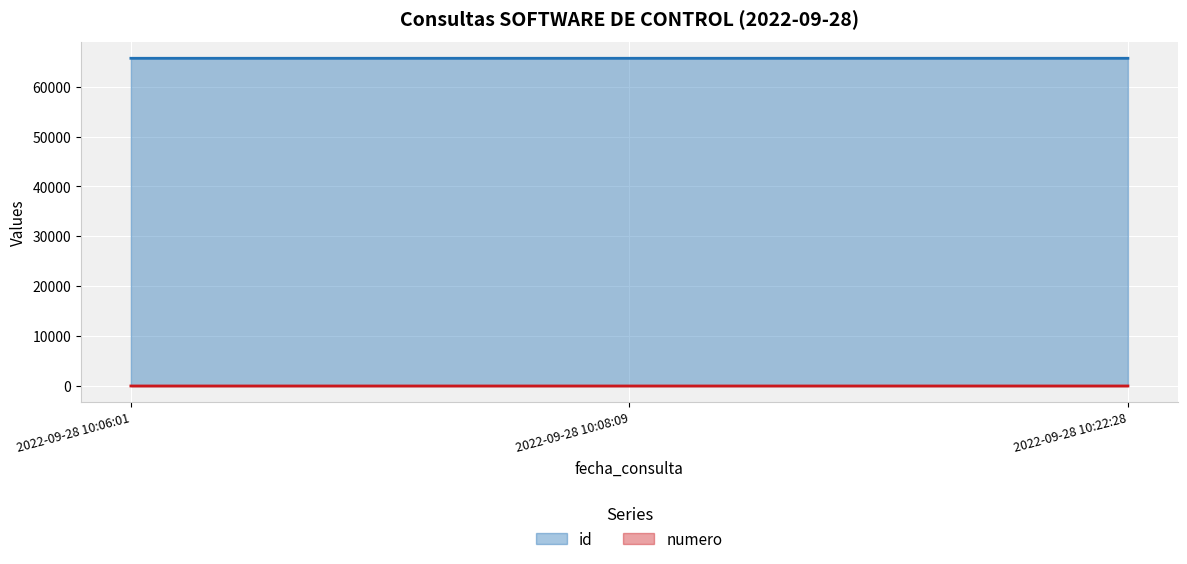

Count the numero values in the range 1 to 3.

3